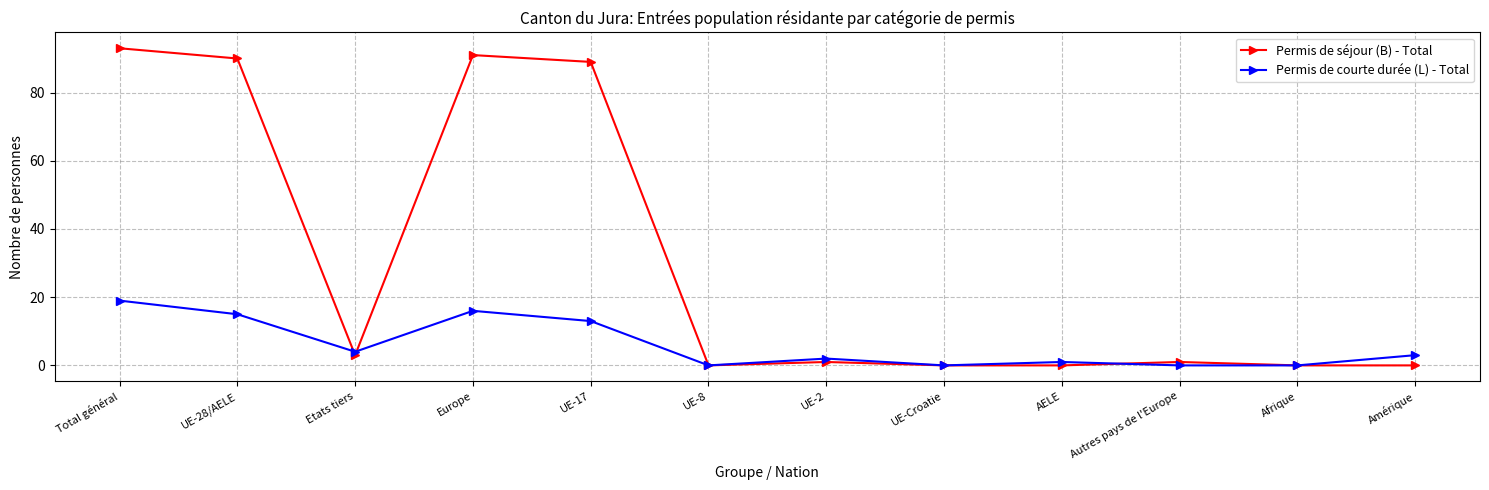

In Permis de séjour (B) - Total, how many points are higher than both neighbors (excluding endpoints)?

3